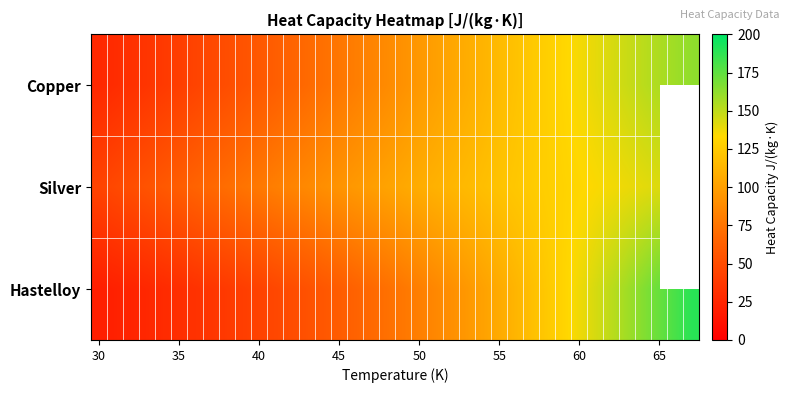

Which series has the largest total across all categories?

Copper